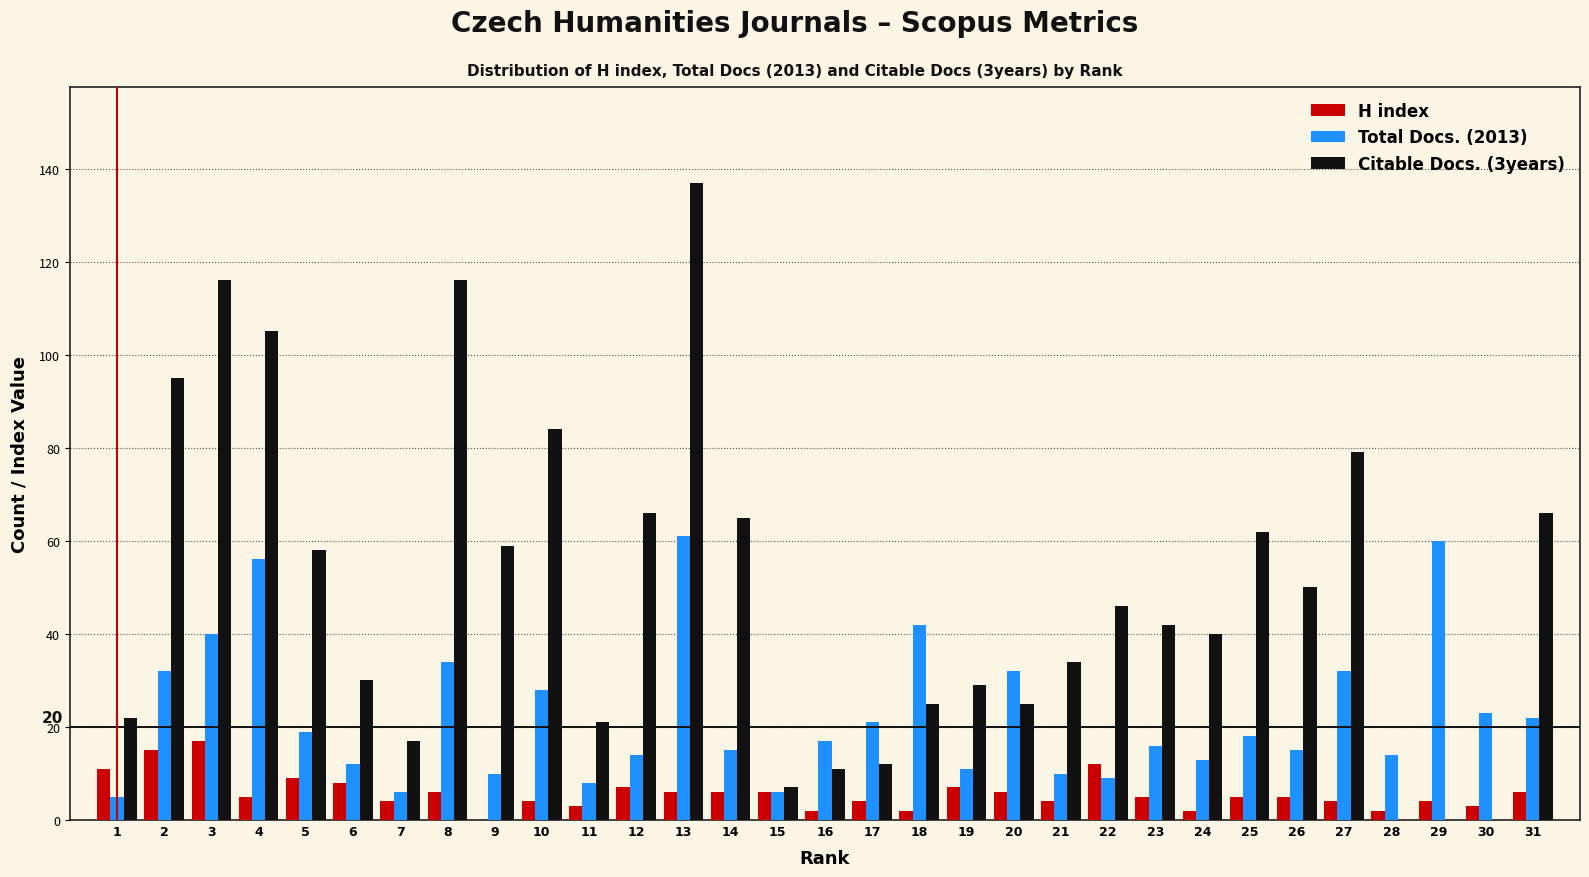

What is the maximum value for Total Docs. (2013)?

61